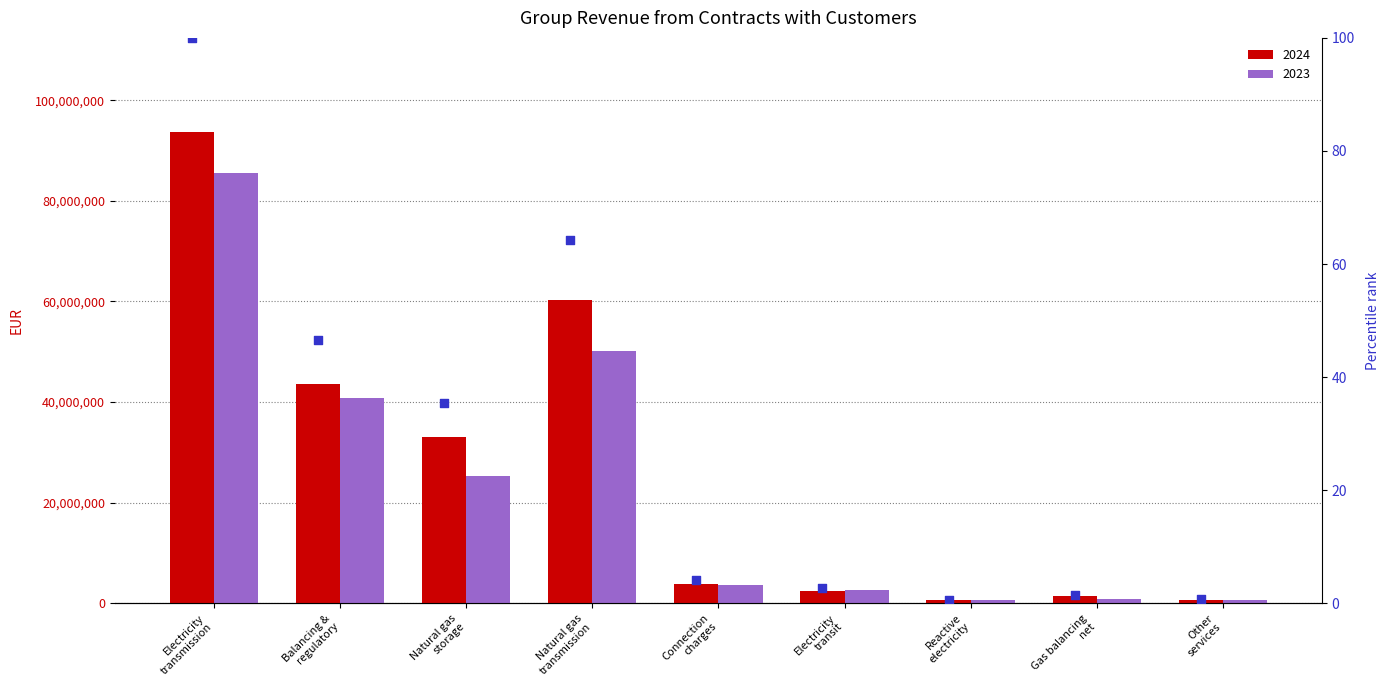

What is the change in value from Gas balancing
net to Other
services?

-0.7